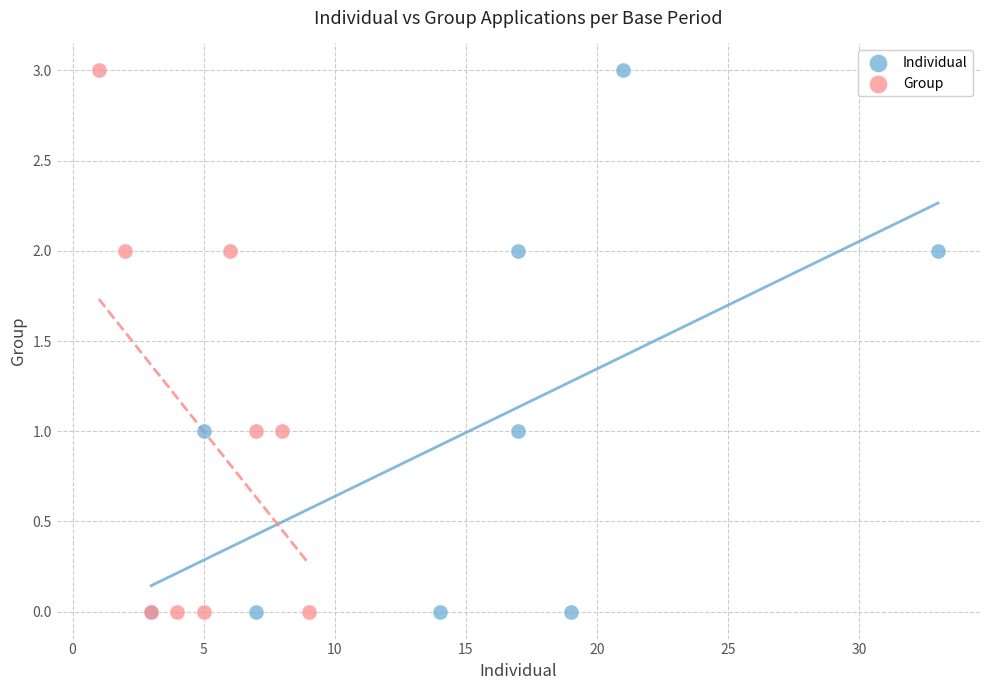

What are all the series names shown in the legend?

Individual, Group